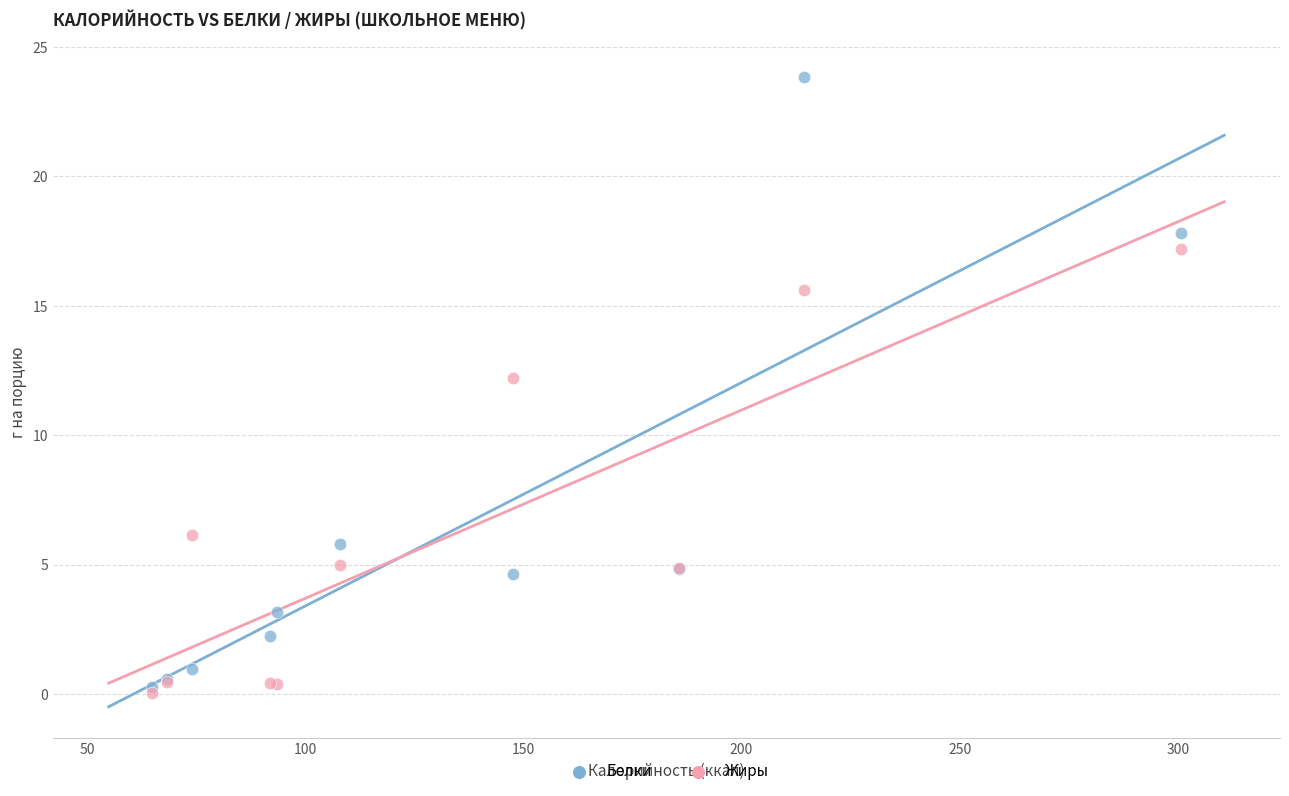

Across all series, what Y value is closest to 11?

12.2